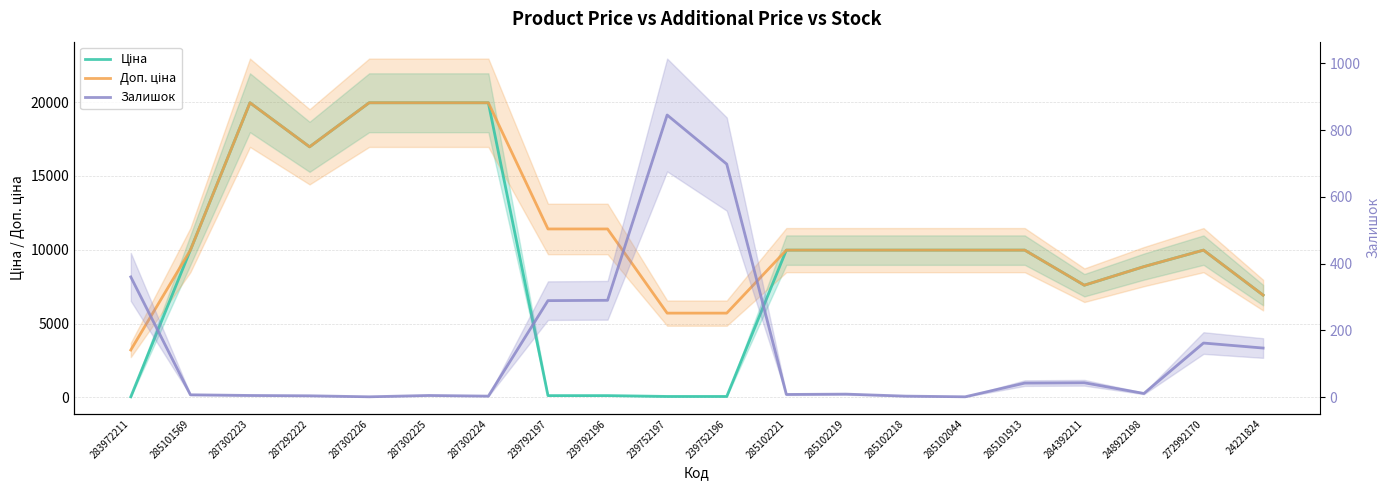

What is the difference between the maximum and minimum values in the Доп. ціна series?

16759.2